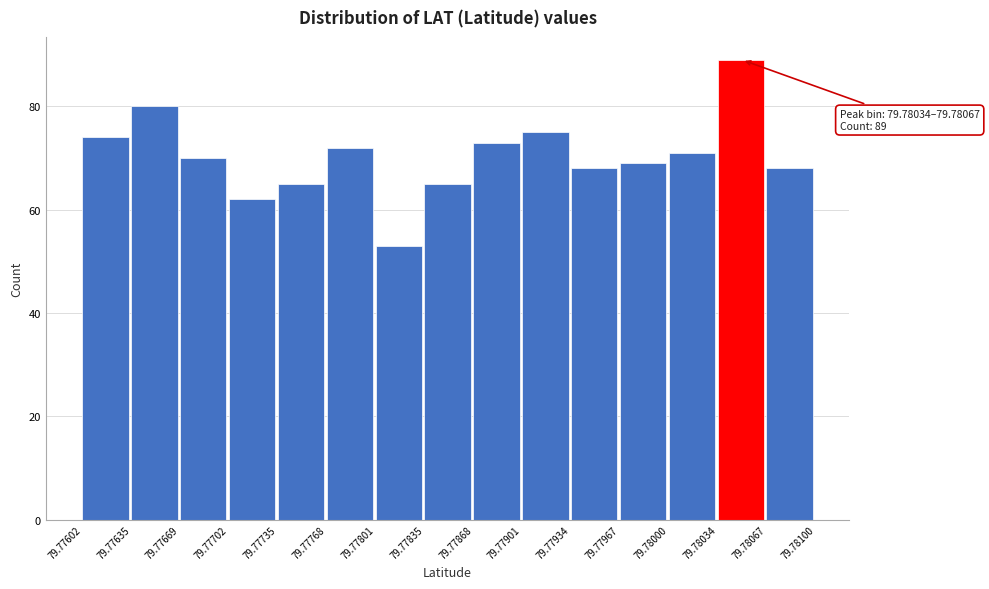

Over which range of the x-axis is the bar tallest?

79.78034 to 79.78067